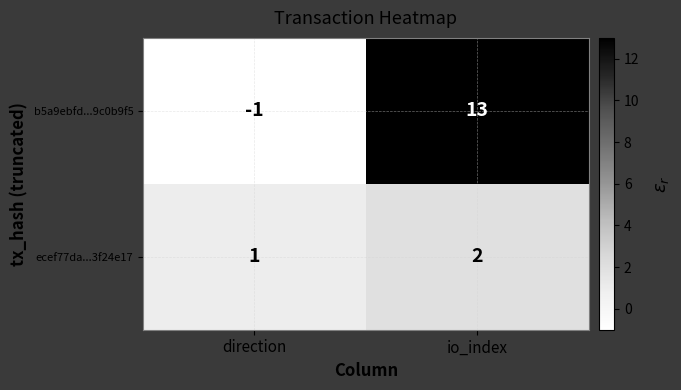

At io_index, list the series in order from largest to smallest.

b5a9ebfd...9c0b9f5, ecef77da...3f24e17